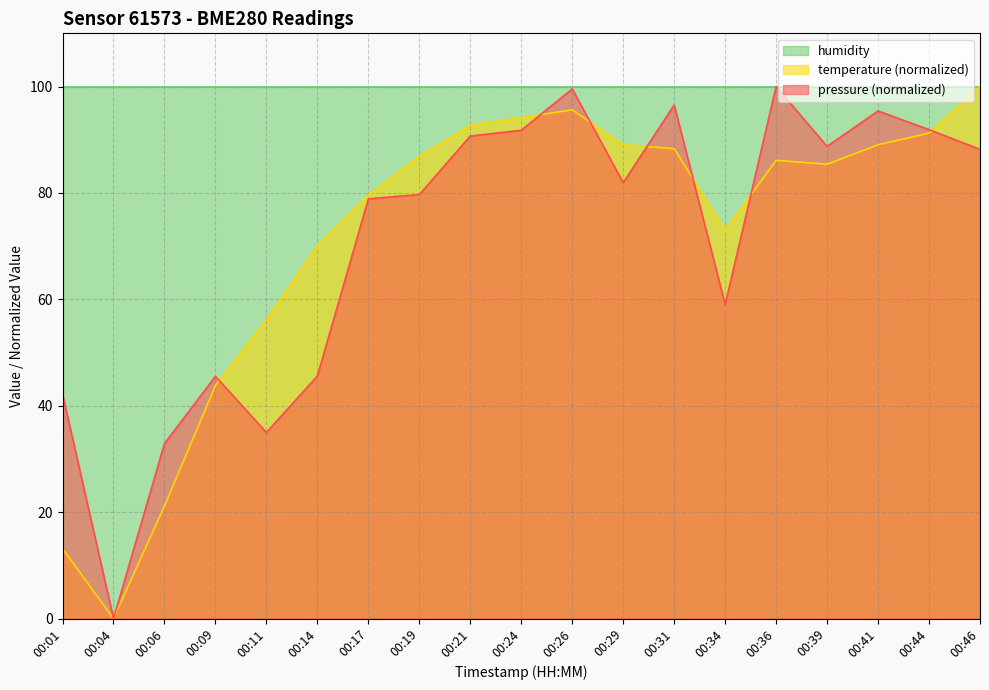

At which label is pressure closest to 50?

00:14